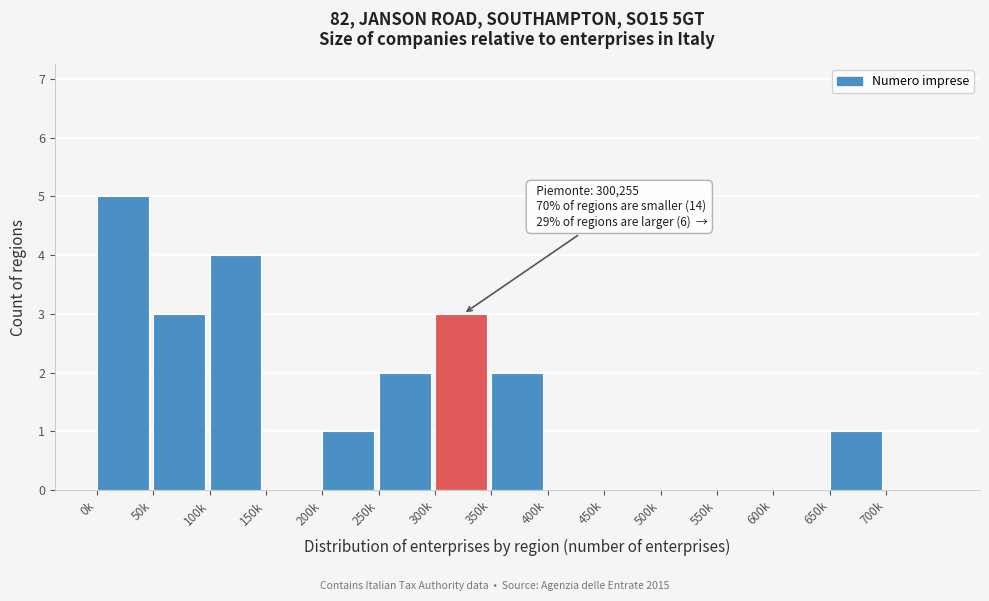

Reading right to left, extract all data points from this chart.

700k=0	650k=1	600k=0	550k=0	500k=0	450k=0	400k=0	350k=2	300k=3	250k=2	200k=1	150k=0	100k=4	50k=3	0k=5